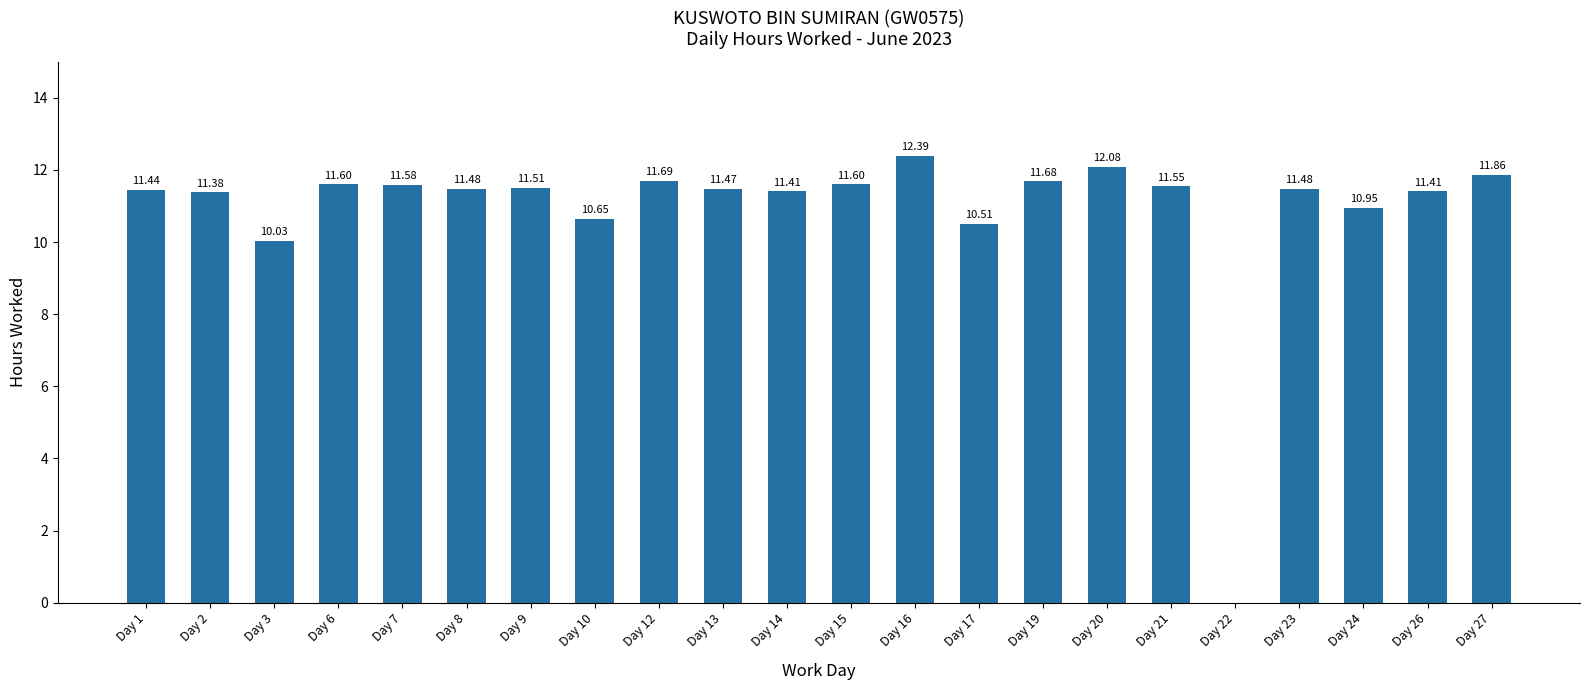

True or false: the data shows 11.6 at Day 7.

True